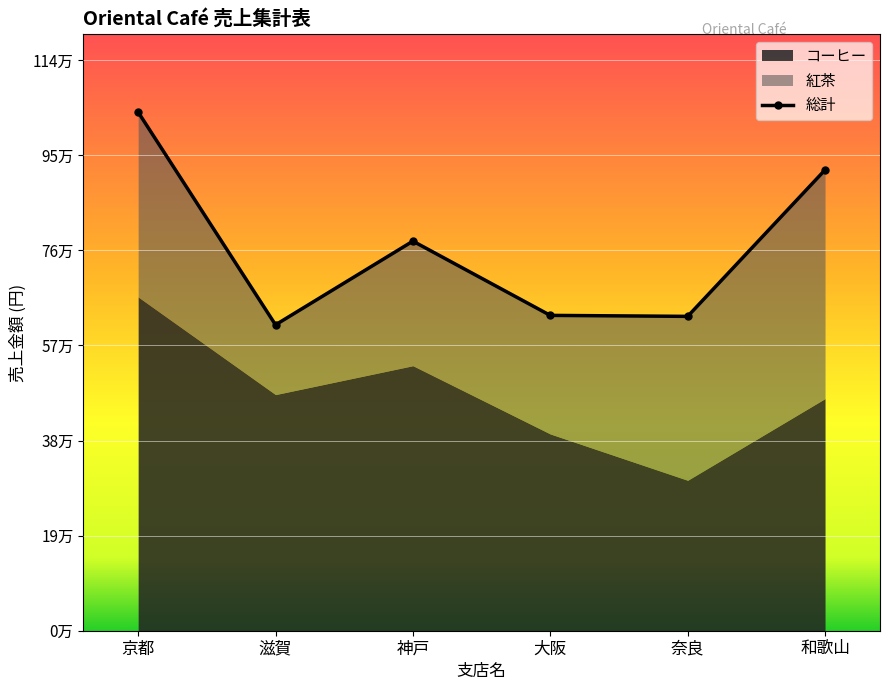

What is the smallest value displayed?

614000